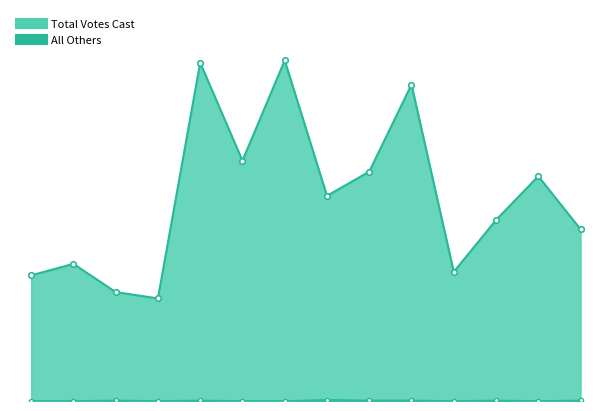

At which label does Total Votes Cast reach its peak?

301 - Critz/stella